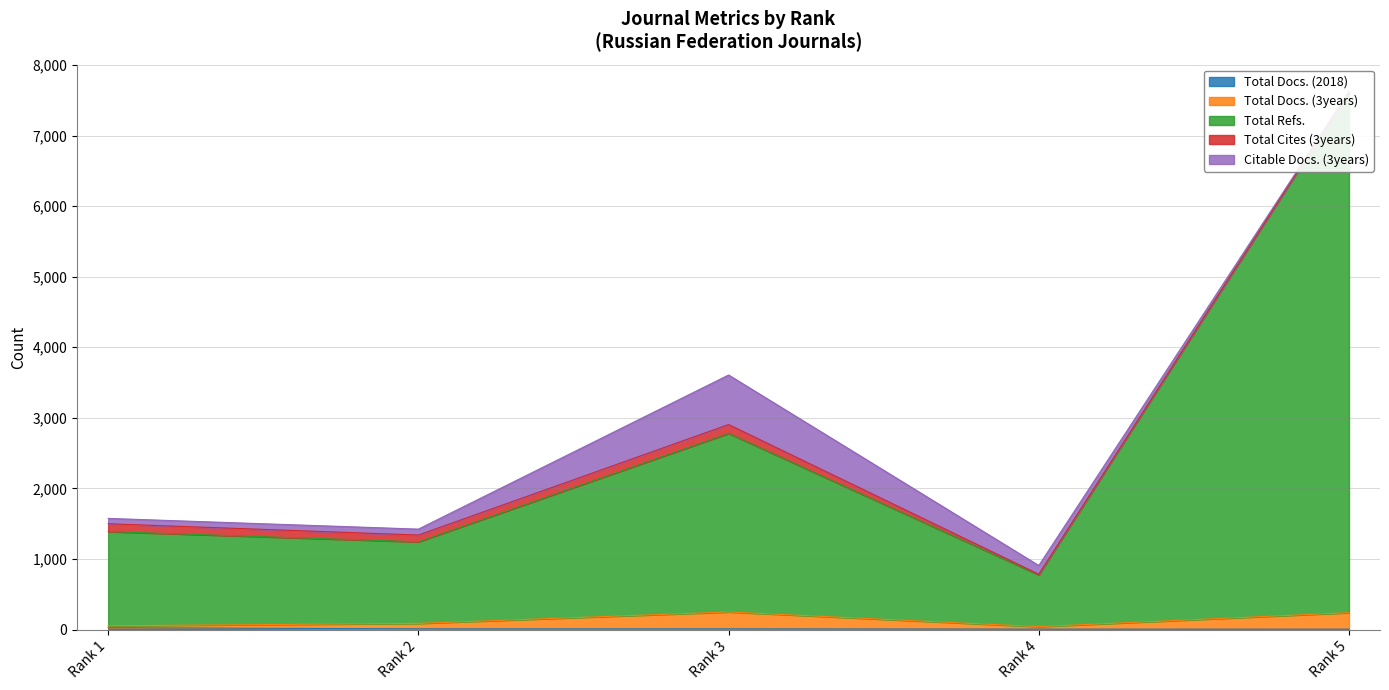

What is the maximum value shown in the chart?

7624